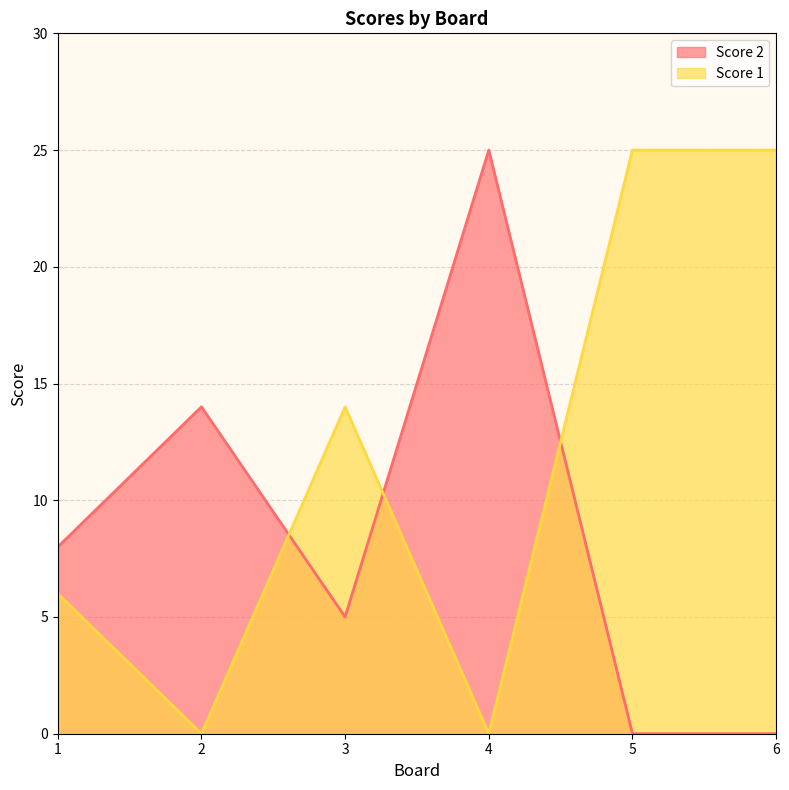

In Score 2, how many points are lower than both neighbors (excluding endpoints)?

1